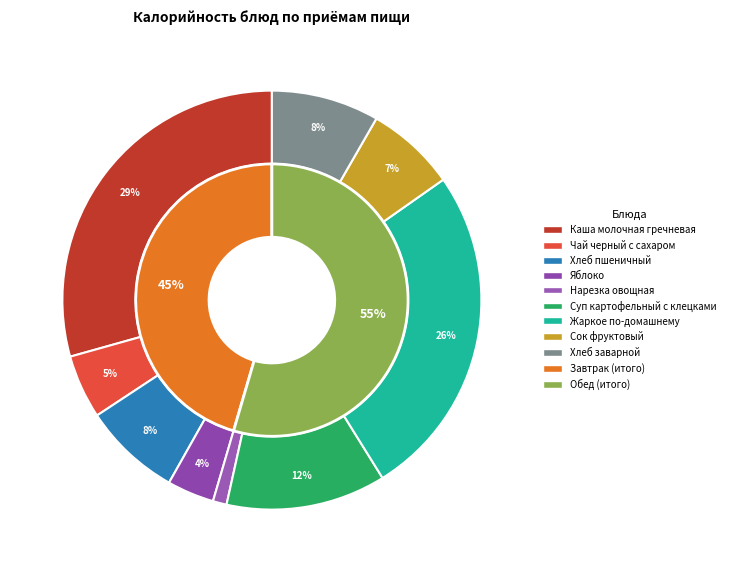

How many segments does this pie chart have?

9